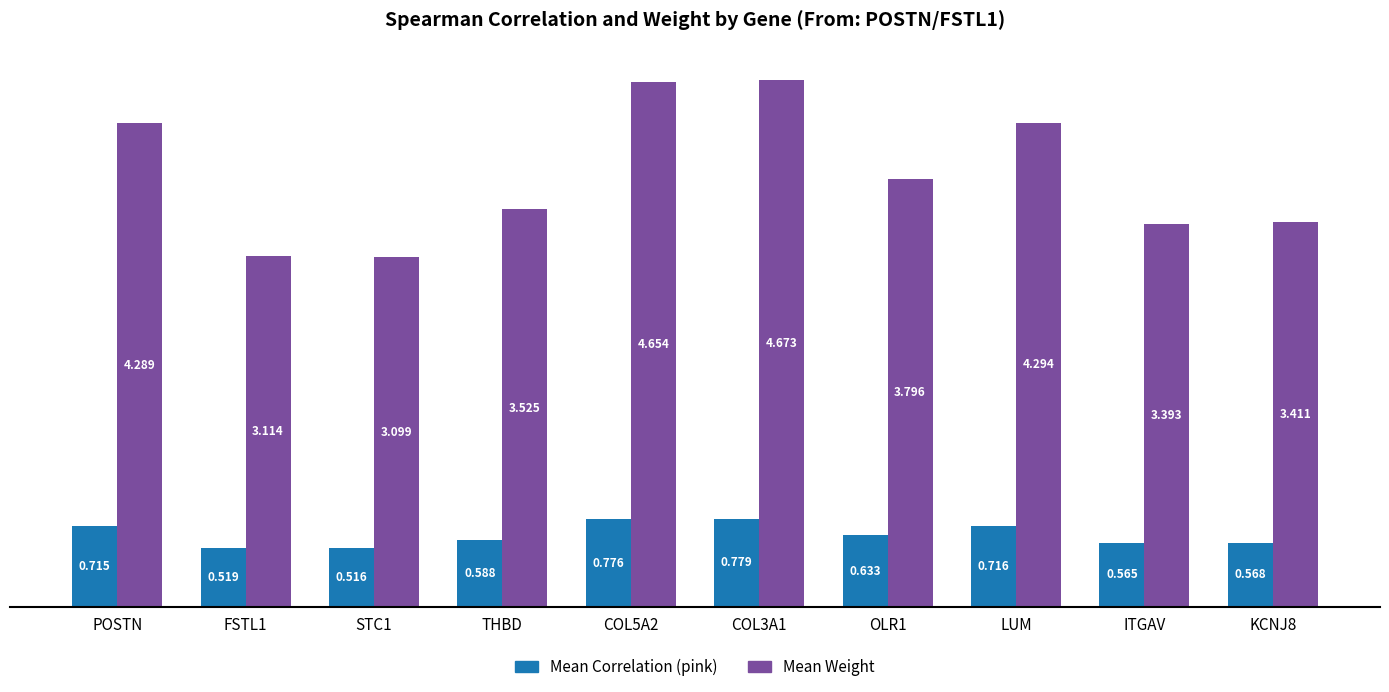

What are all the series names shown in the legend?

Mean Correlation (pink), Mean Weight